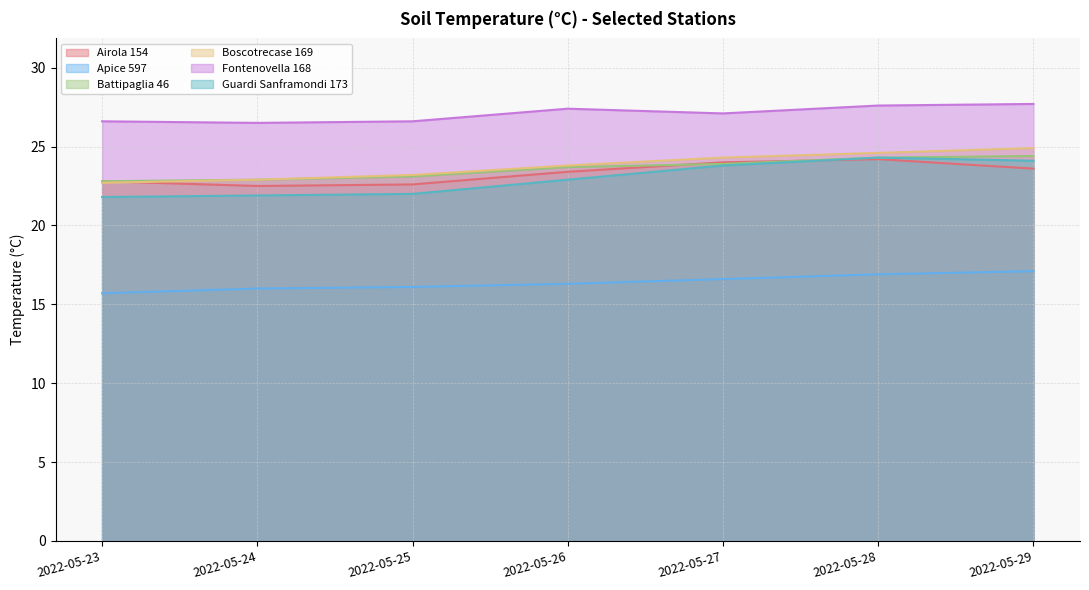

At which label does Boscotrecase 169 first exceed 23?

2022-05-25